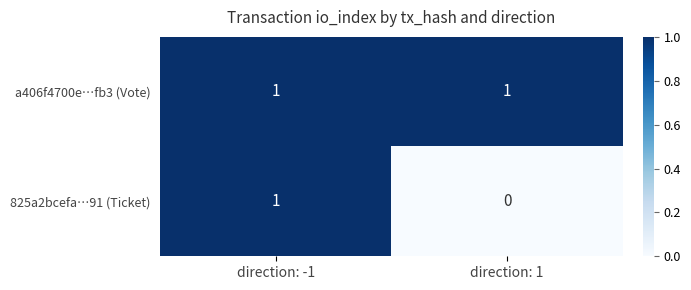

Which series has the widest spread of values?

825a2bcefa…91 (Ticket)